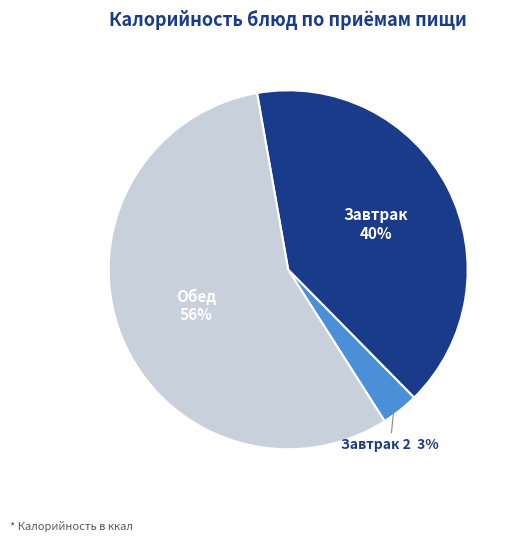

Between Завтрак and Обед, which is larger?

Обед